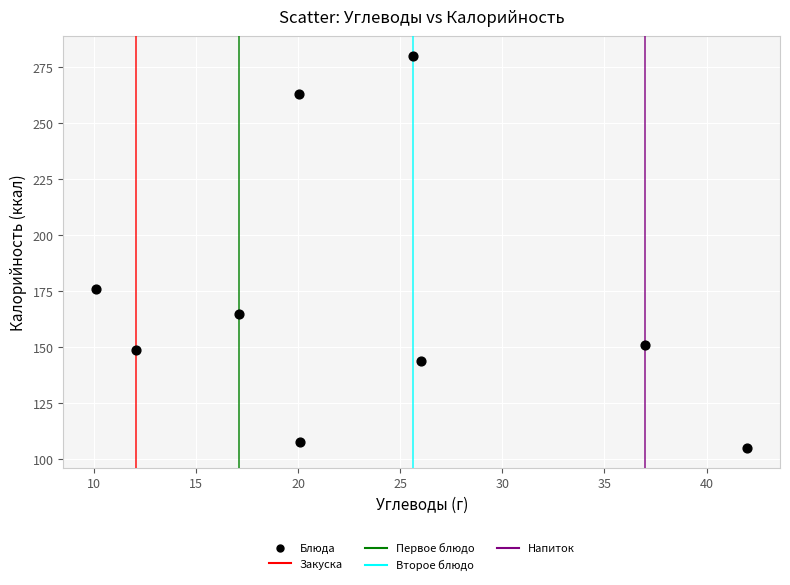

What Y value in the scatter plot is closest to 192?

176